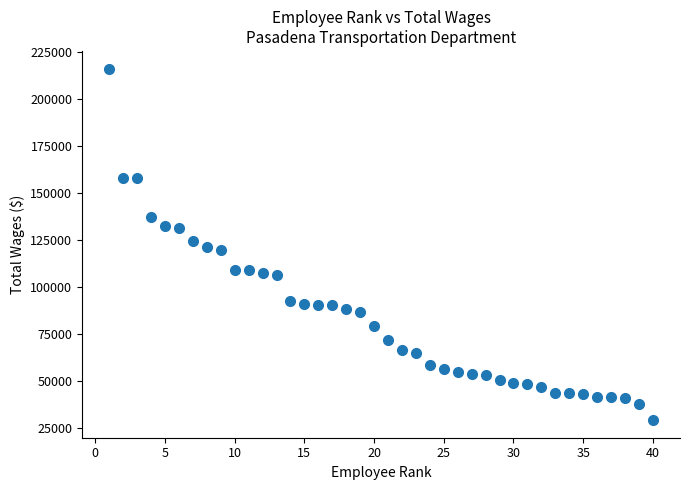

What is the range of Y values (max minus min)?

187045